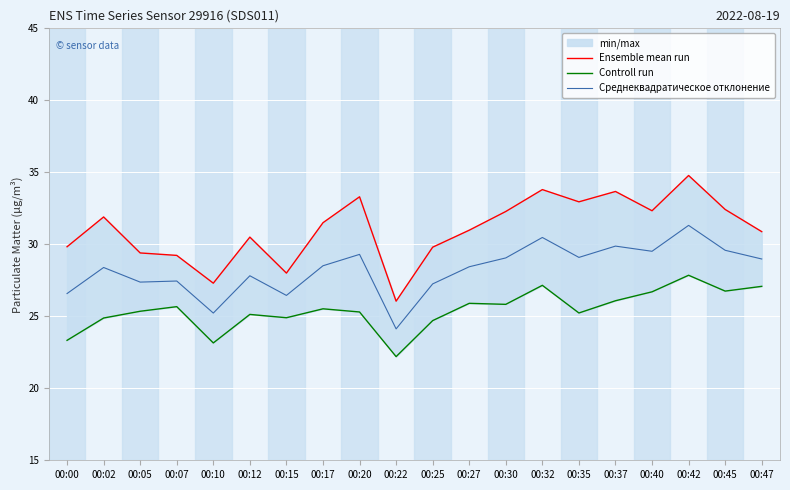

How many data points in Среднеквадратическое отклонение are above 28?

12